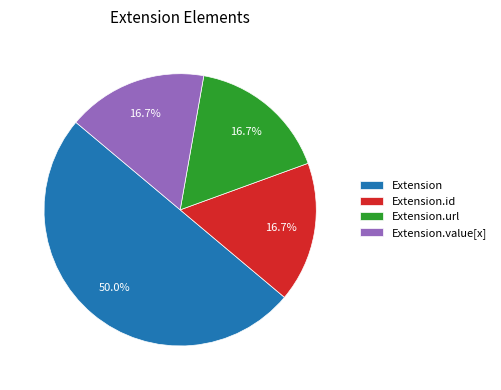

What is the majority slice?

Extension